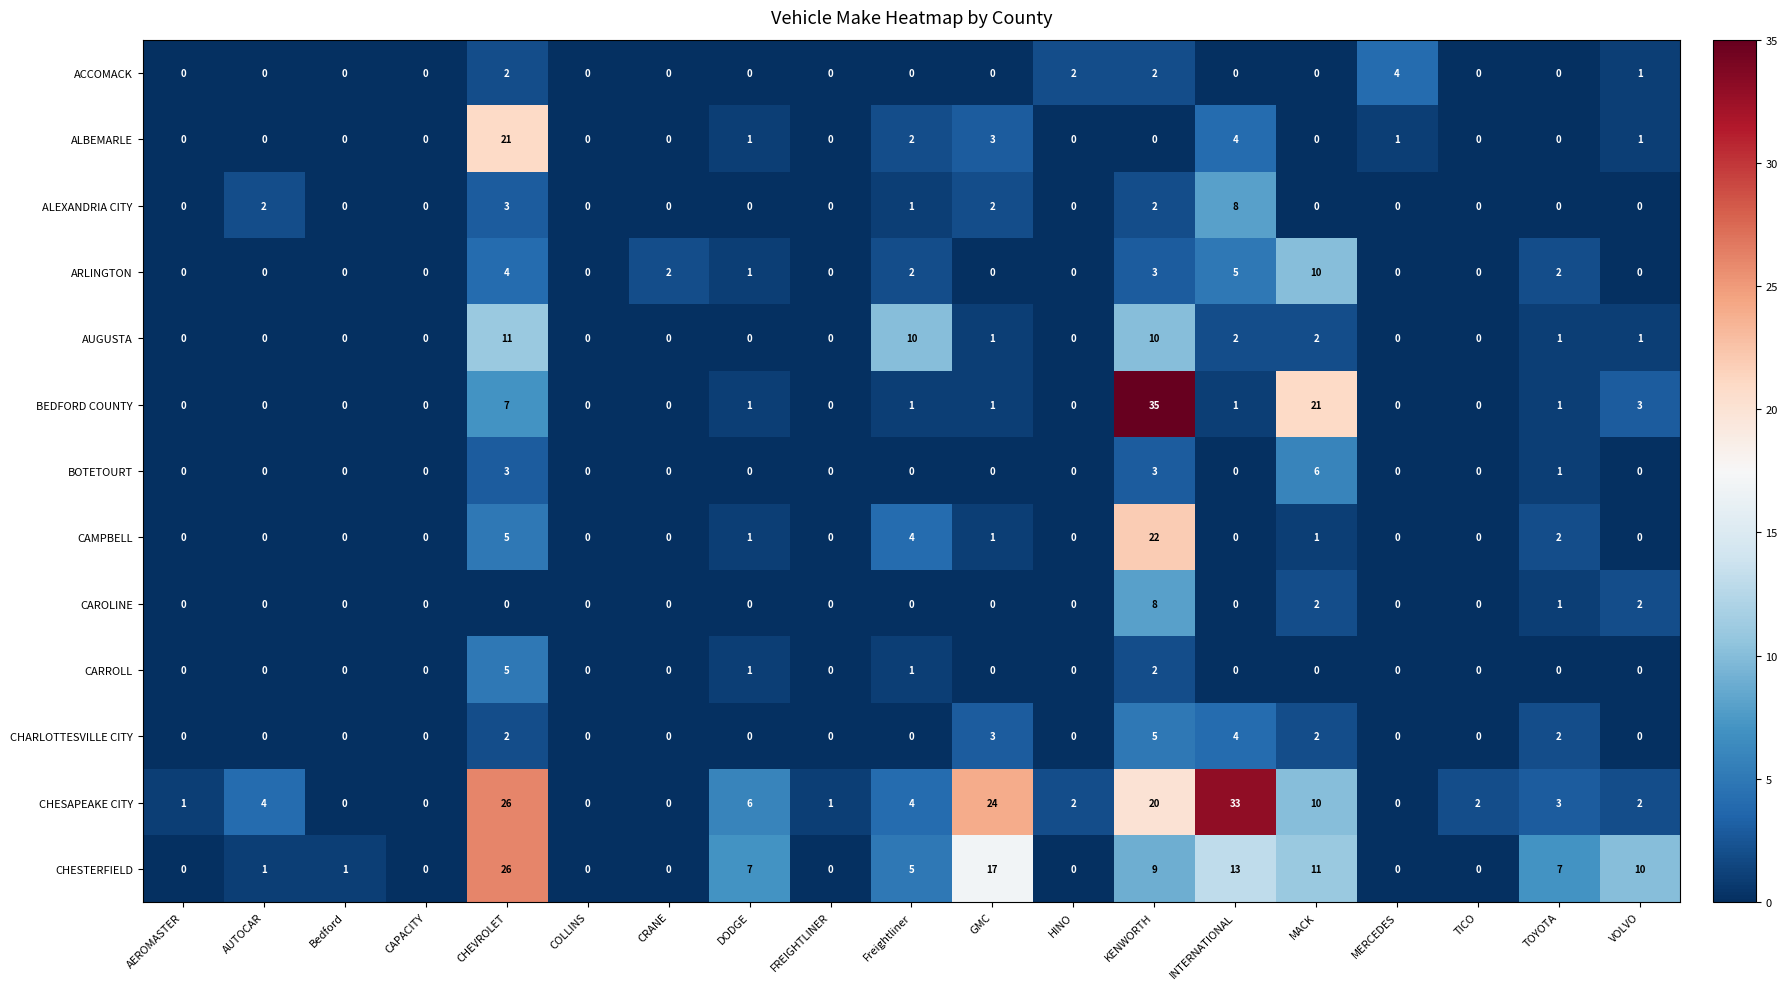

What is the maximum value for CAMPBELL?

22